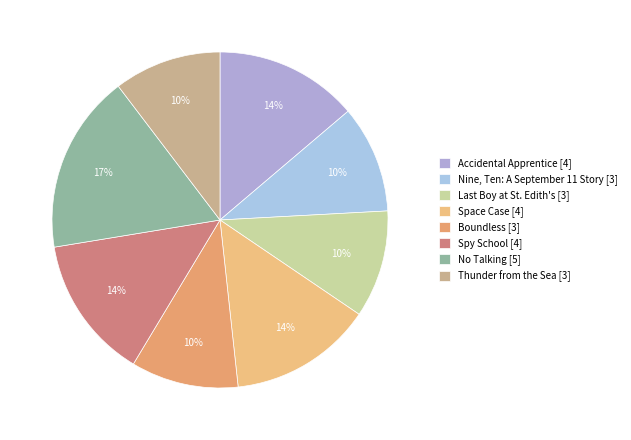

To the nearest percent, what is the average slice percentage?

12%